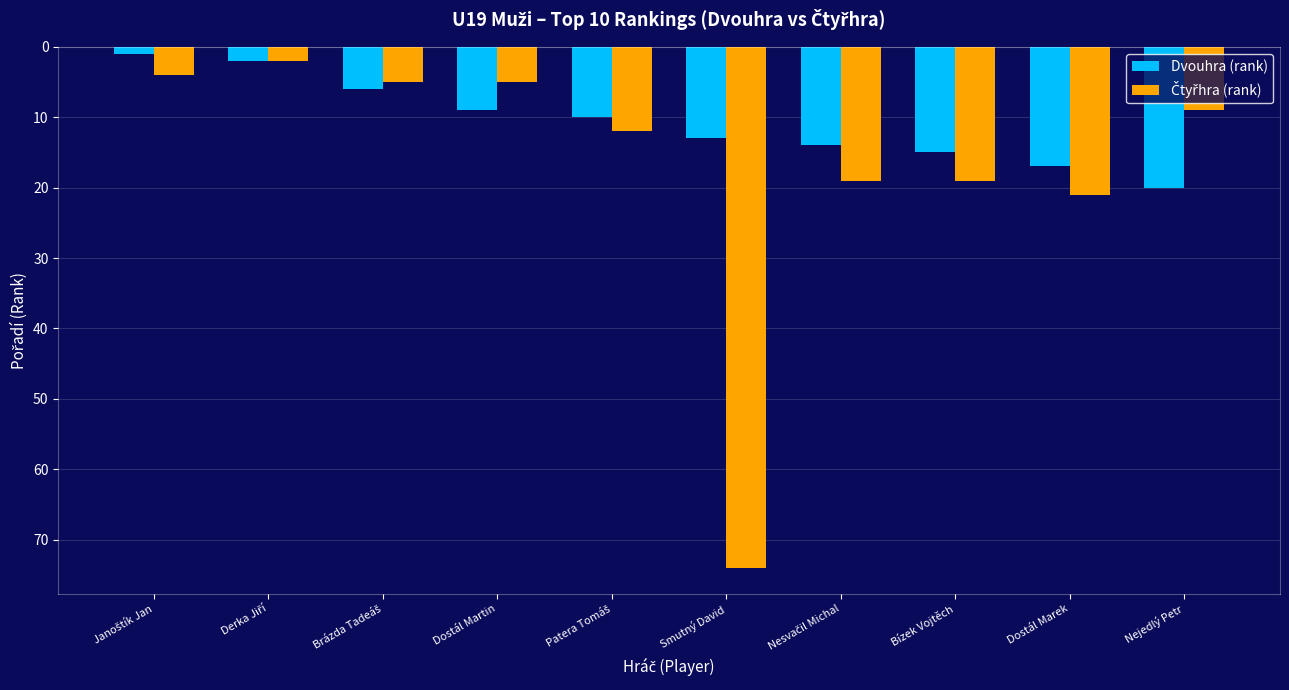

What is the value of the Dvouhra (rank) bar at the 2nd from the left?

2